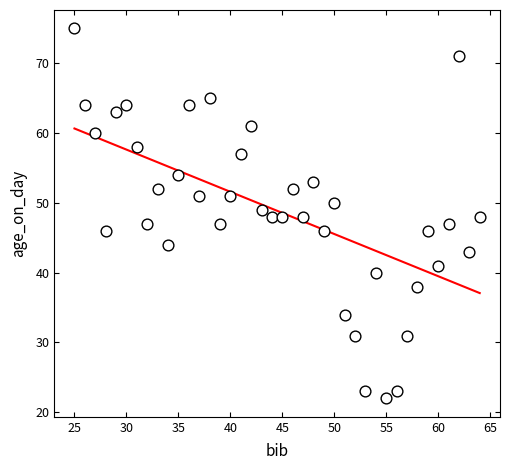

What is the range of X values (max minus min)?

39